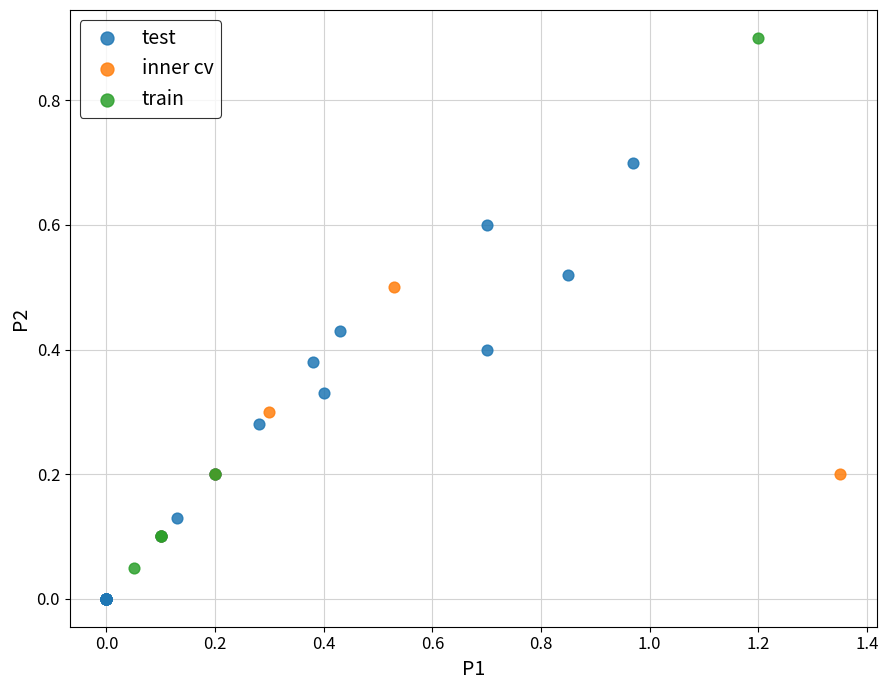

Which series contains the lowest Y value?

test